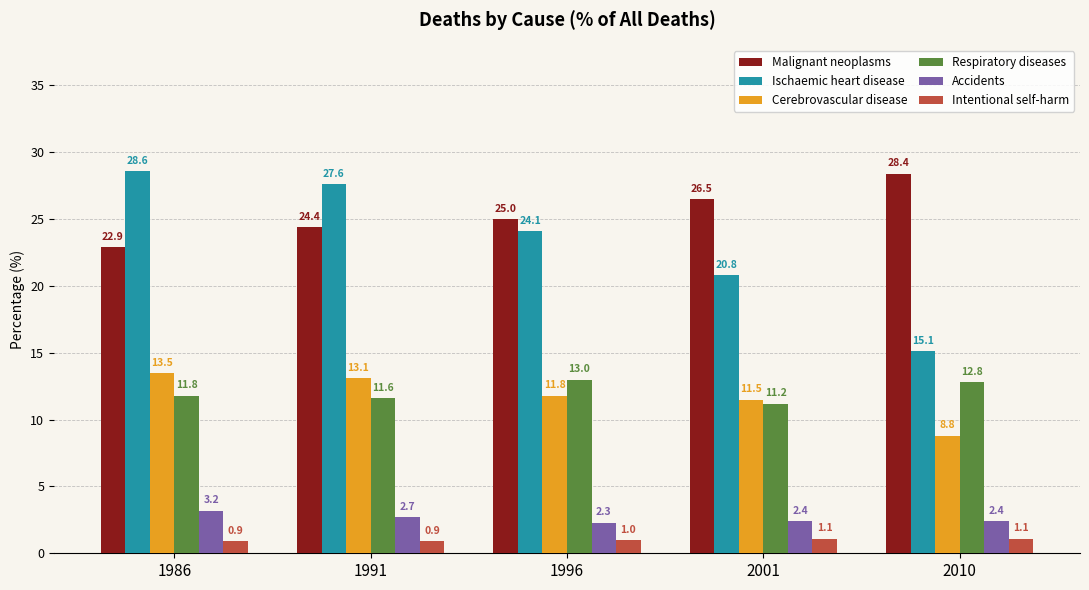

What is the difference between the highest and lowest values at 1991?

26.7